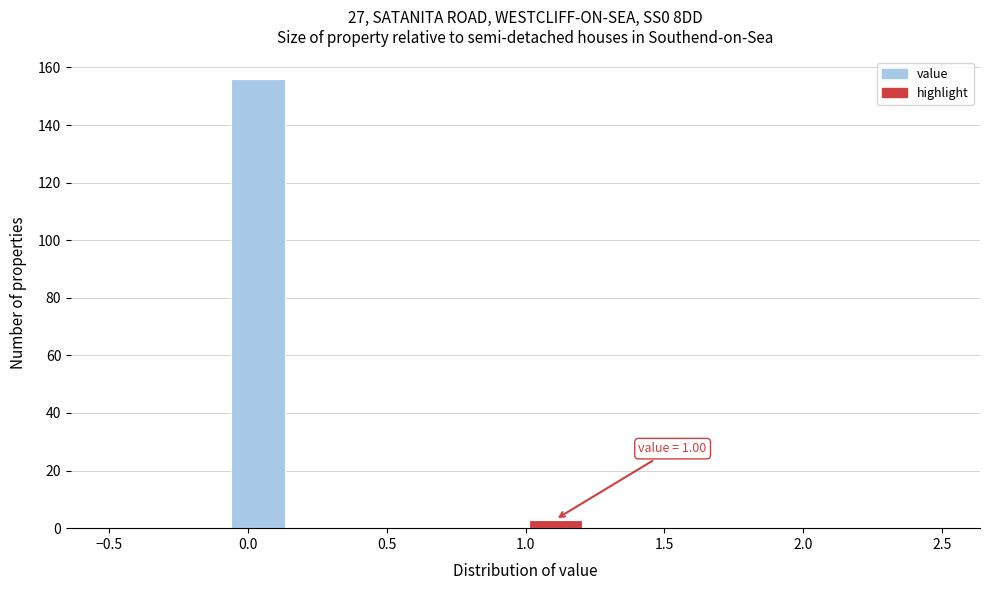

Over which range of the x-axis is the bar tallest?

-0.05 to 0.15